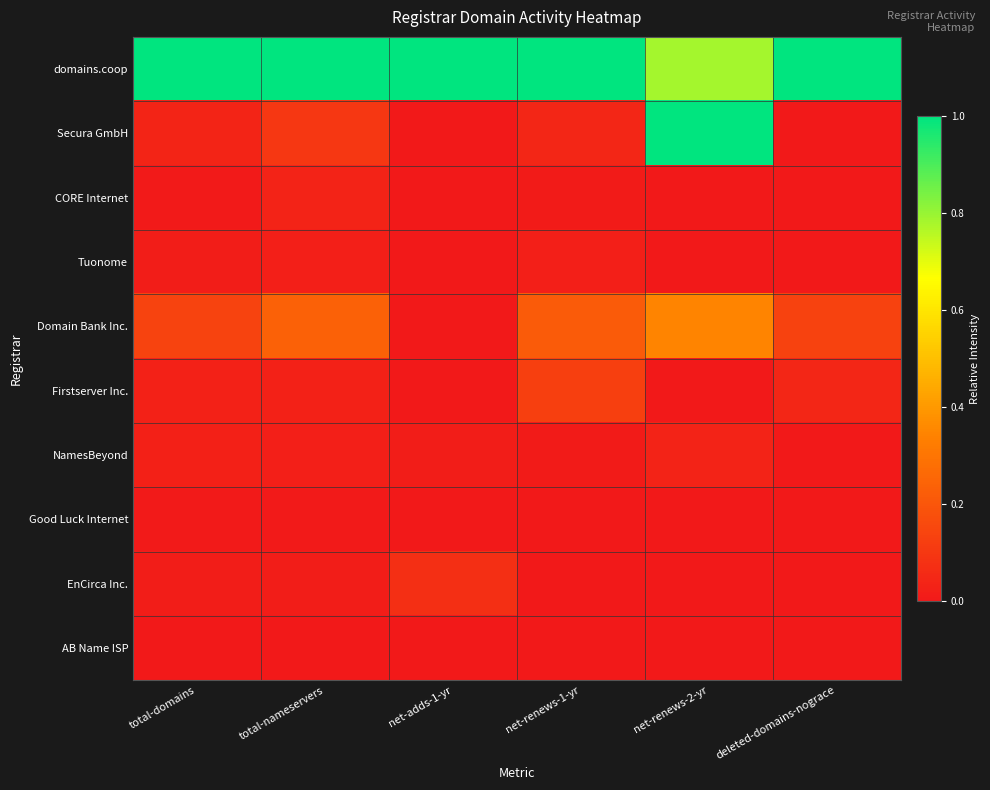

What is the total value across all series at net-renews-1-yr?

1.4